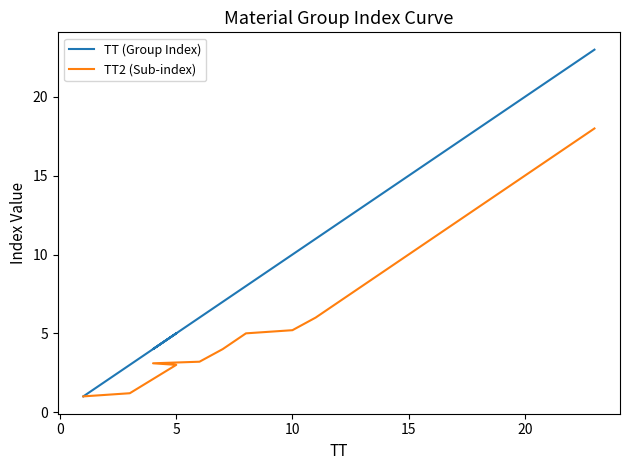

True or false: TT (Group Index) and TT2 (Sub-index) intersect in this chart.

False